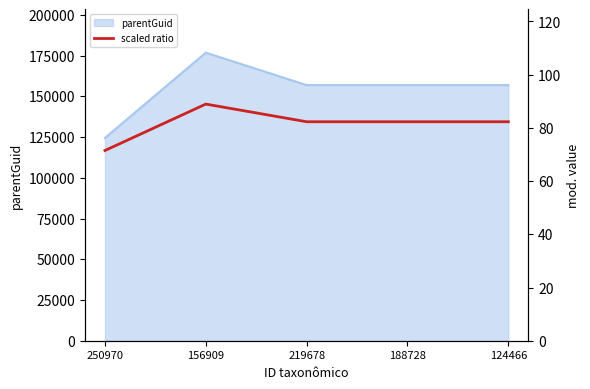

Between 124466 and 188728, which is larger?

124466